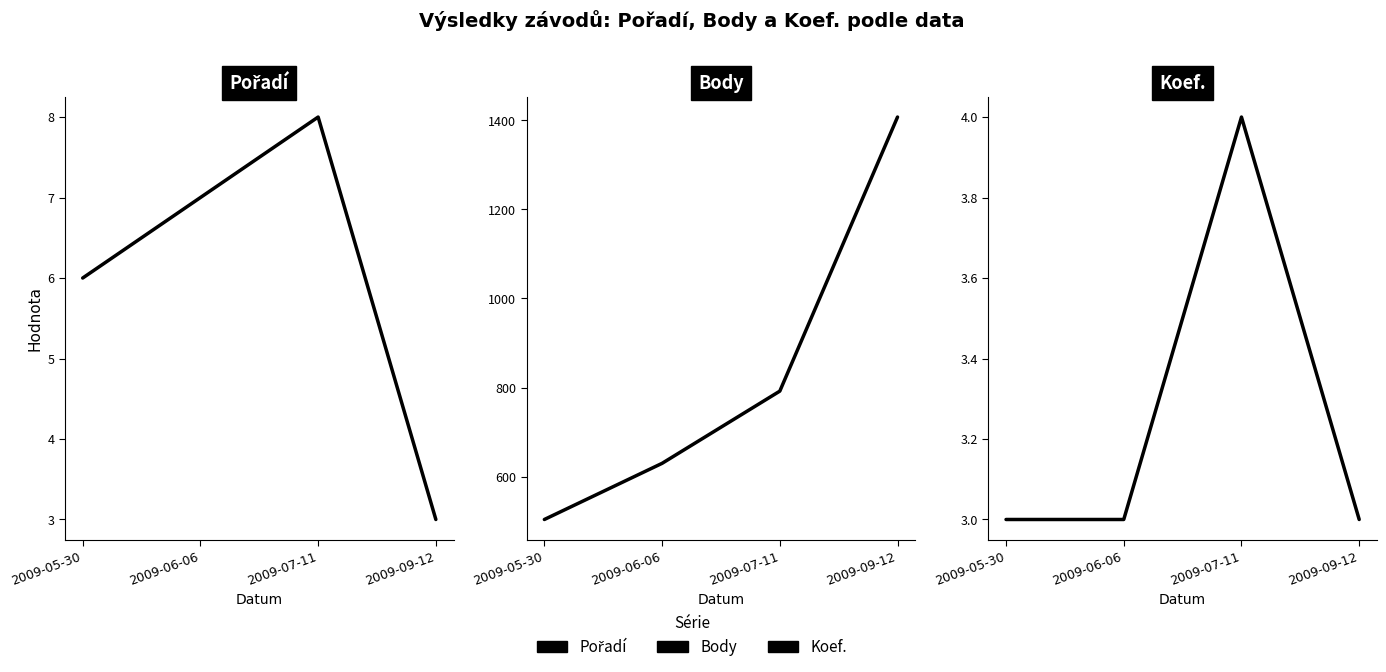

At which label does Pořadí reach its minimum?

2009-09-12